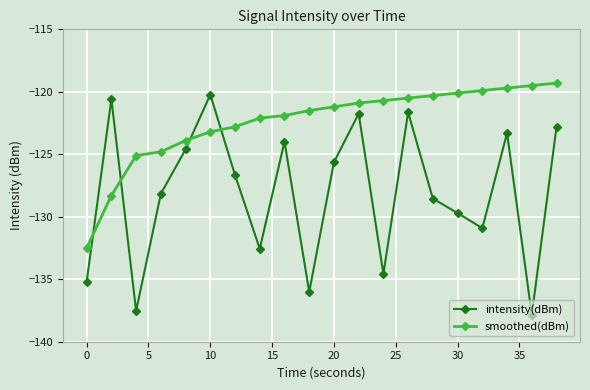

What is the value of the smoothed(dBm) point at the 13th from the left?

-120.7